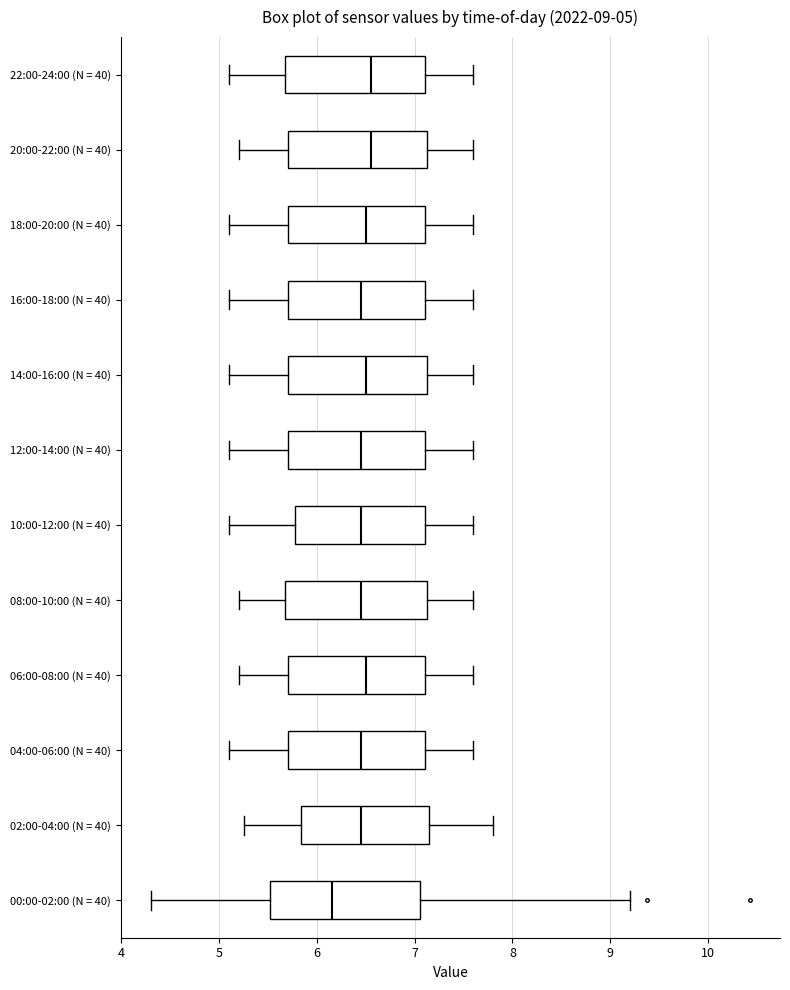

Which box has the furthest to the left median line?

00:00-02:00 (N = 40)